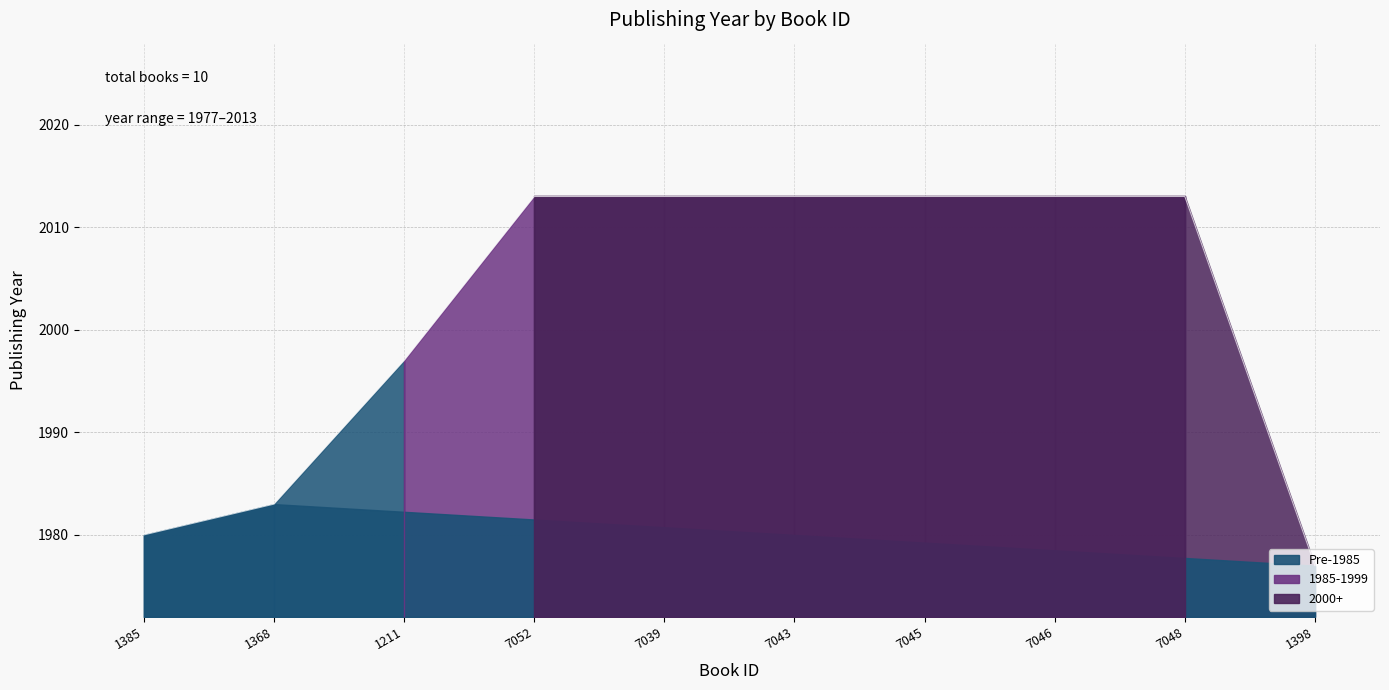

What is the difference between the maximum and minimum values?

36